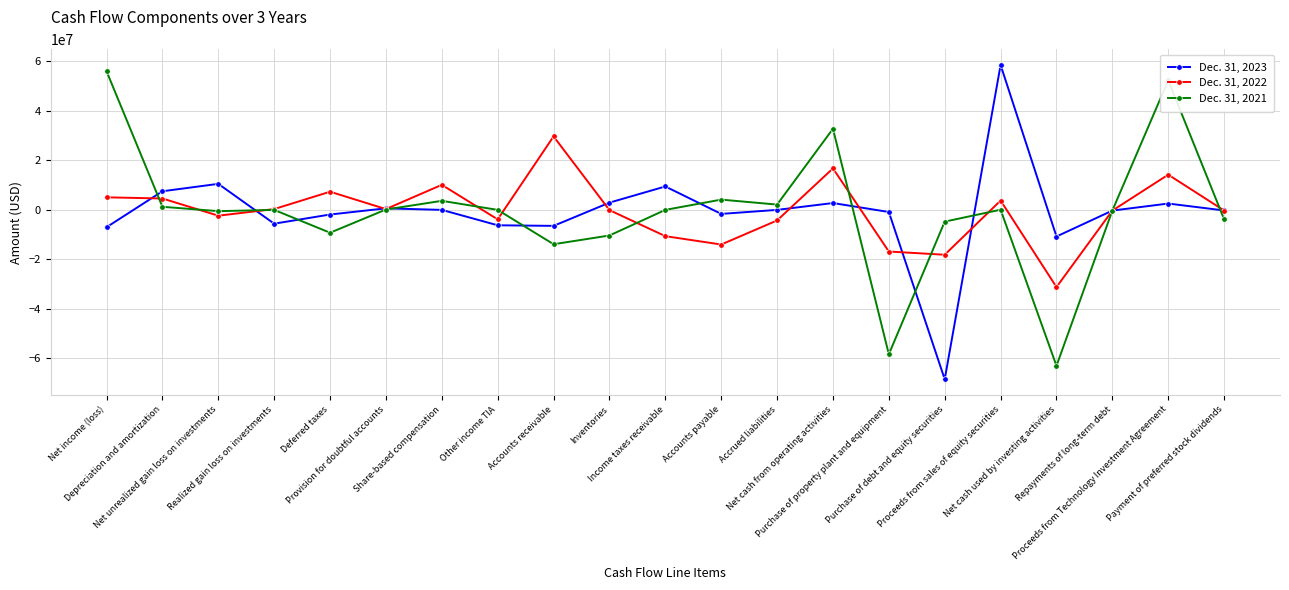

In Dec. 31, 2022, how many points are higher than both neighbors (excluding endpoints)?

6